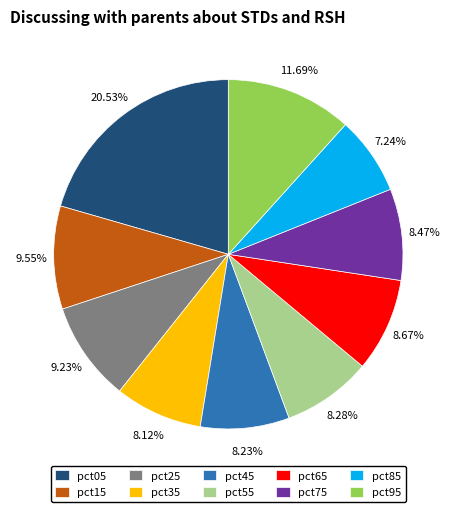

Do pct65 and pct85 together represent more than half of the pie?

No